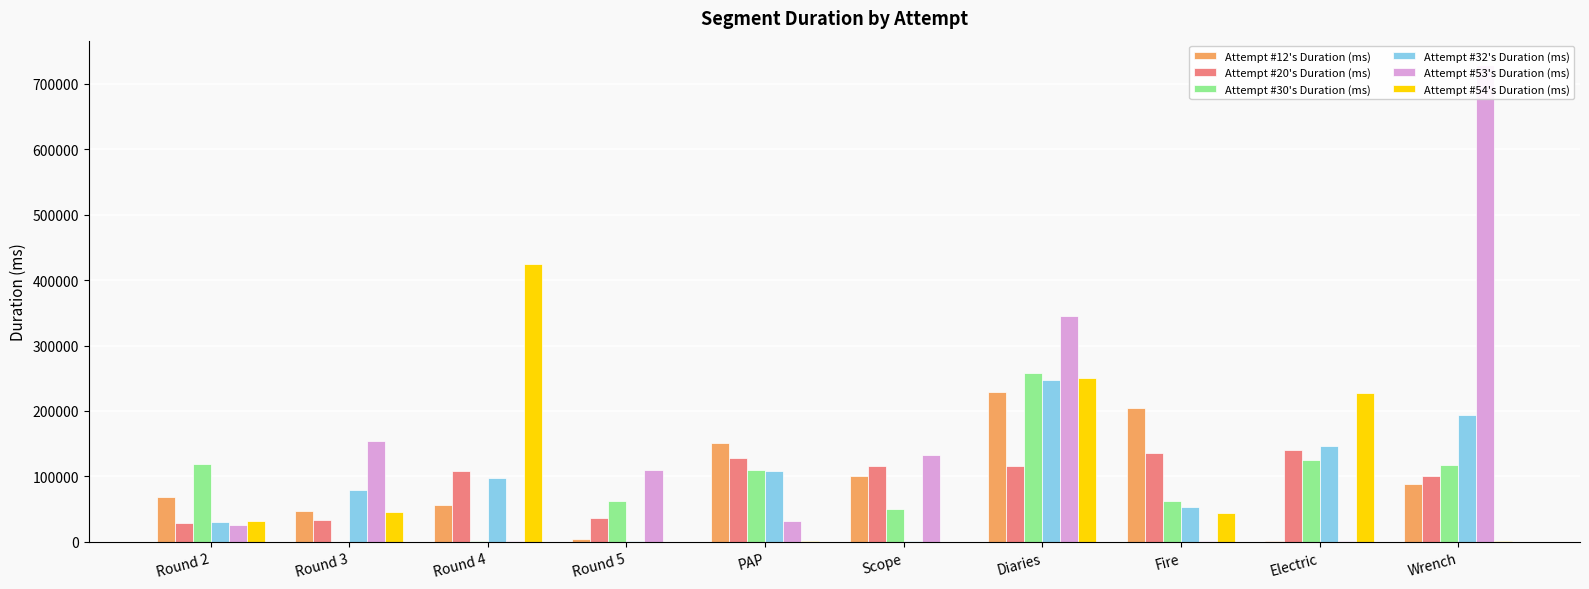

Where does the Attempt #12's Duration (ms) series first go above 88650?

PAP